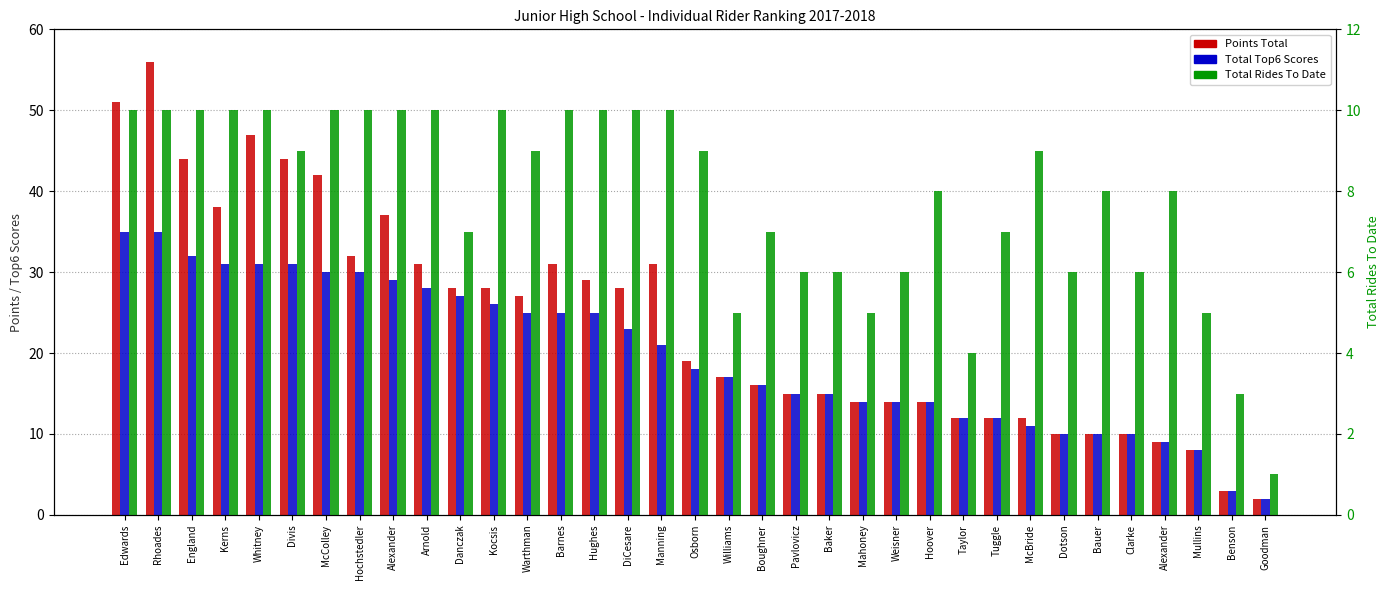

What is the label of the 24th bar from the left?

Weisner